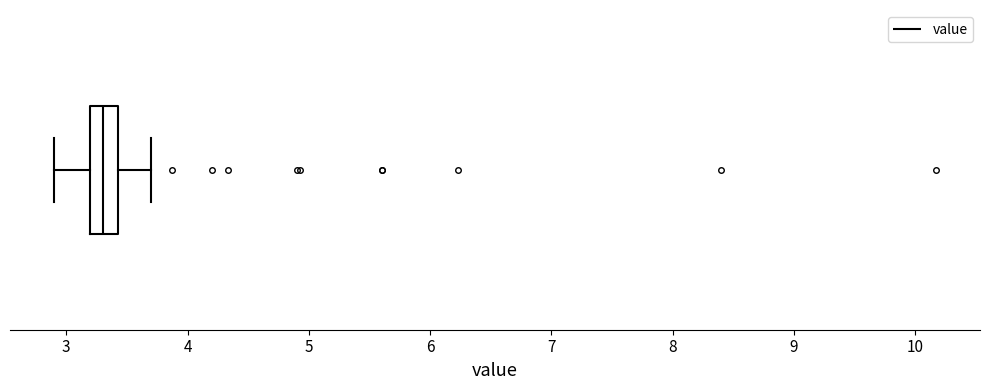

Where is the right edge of the box on the x-axis? The values are not printed on the chart, so give them approximately, as read against the axis.

3.4